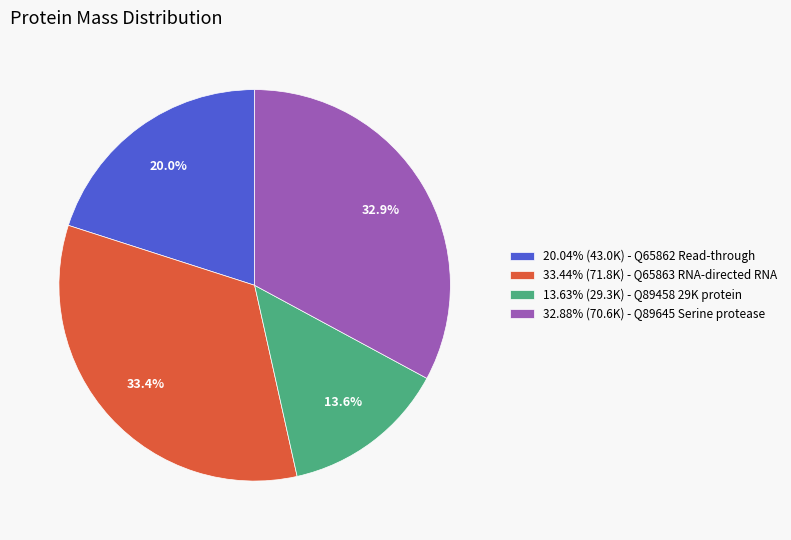

What is the ratio of the value at 32.88% (70.6K) - Q89645 Serine protease to the value at 13.63% (29.3K) - Q89458 29K protein?

2.4